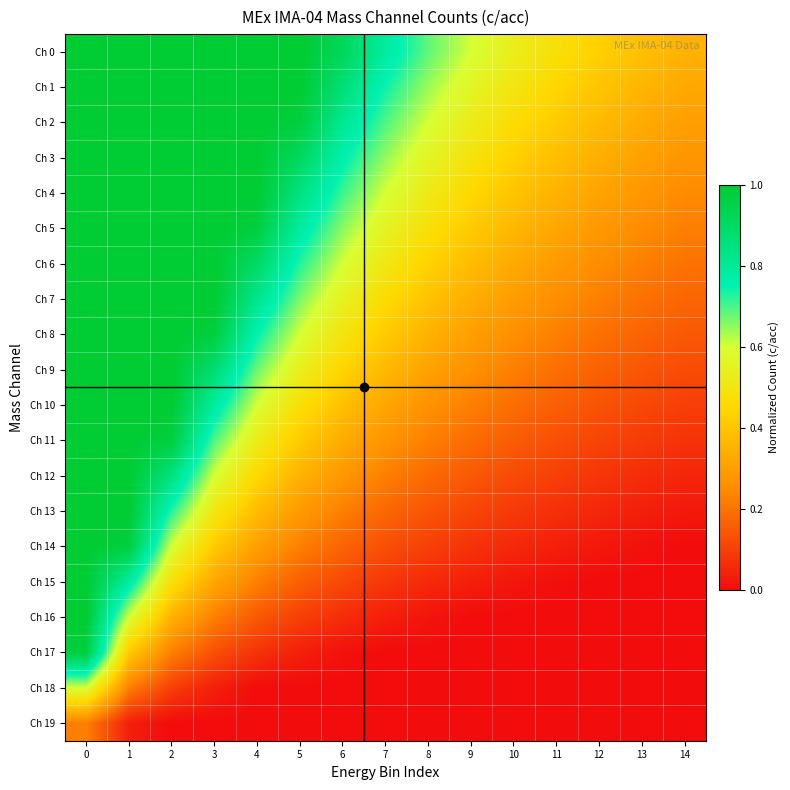

What is the total value across all series at 8?

6.0